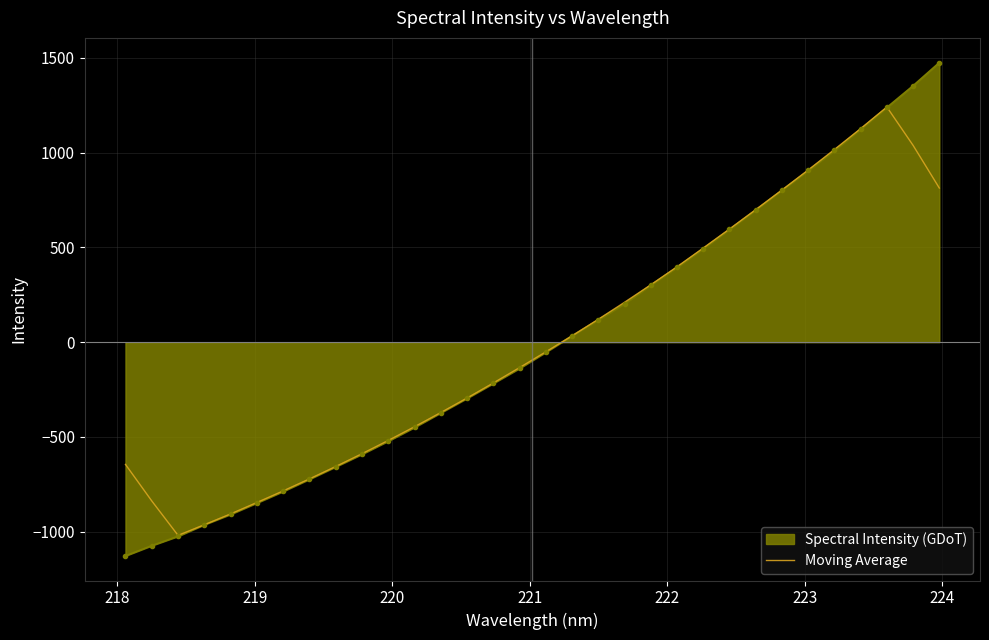

List the series in order of their peak value, lowest first.

Moving Average, Spectral Intensity (GDoT)